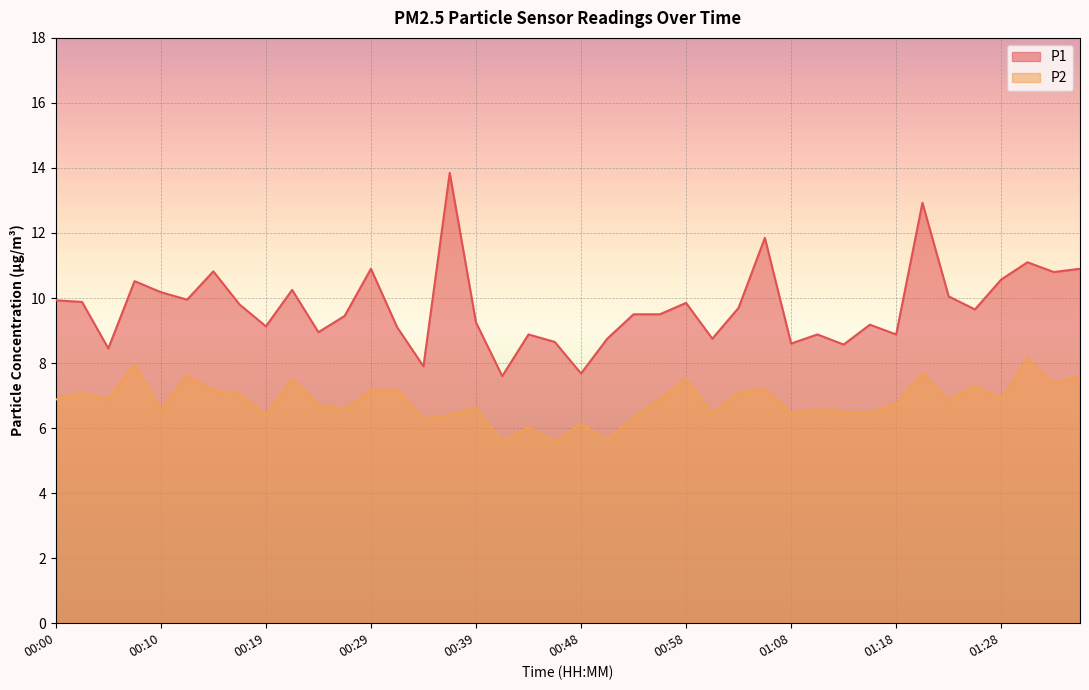

Rank the categories by P1 value from lowest to highest.

00:41, 00:48, 00:34, 00:05, 01:13, 01:08, 00:46, 00:51, 01:01, 00:44, 01:11, 01:18, 00:24, 00:31, 00:19, 01:16, 00:39, 00:27, 00:53, 00:56, 01:25, 01:03, 00:17, 00:58, 00:02, 00:00, 00:12, 01:23, 00:10, 00:22, 00:07, 01:28, 01:33, 00:14, 00:29, 01:35, 01:30, 01:06, 01:20, 00:36